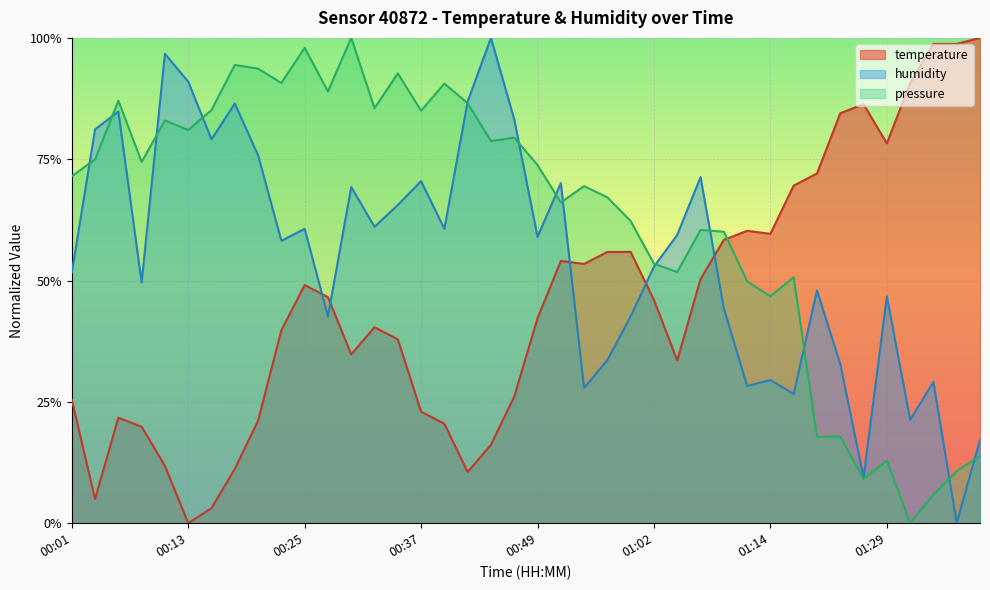

What is the difference between the maximum and minimum values in the humidity series?

1.0